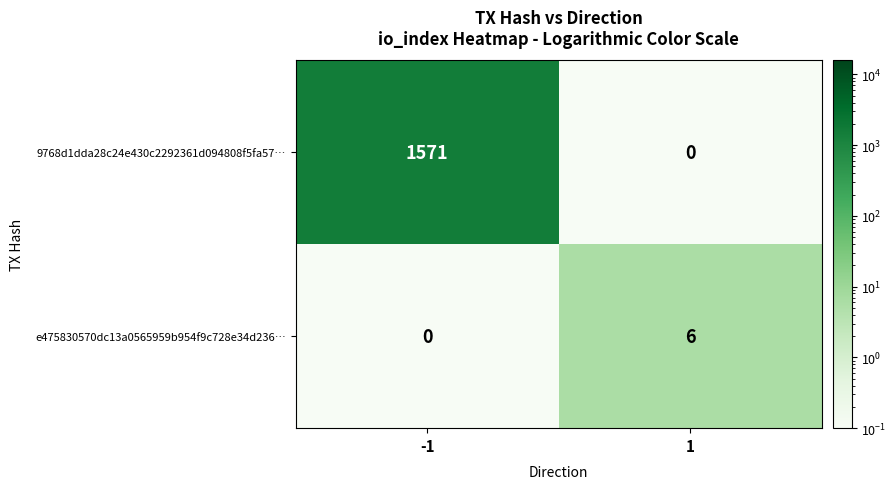

List the series in order of their peak value, highest first.

9768d1dda28c24e430c2292361d094808f5fa57…, e475830570dc13a0565959b954f9c728e34d236…